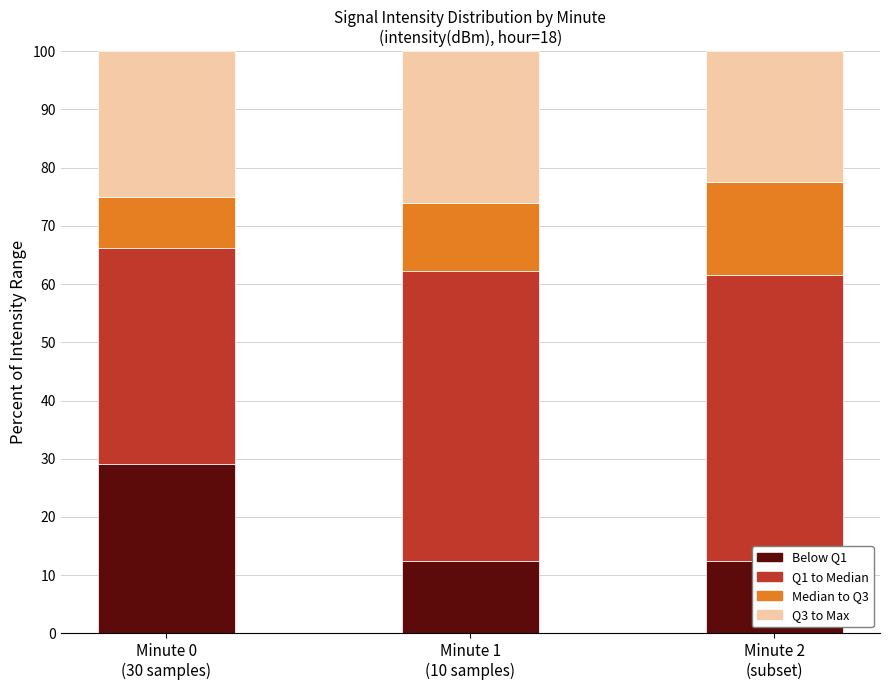

Reading right to left, list all the values displayed in this chart.

Below Q1: Minute 2
(subset)=12.5	Minute 1
(10 samples)=12.5	Minute 0
(30 samples)=29.1
Q1 to Median: Minute 2
(subset)=49.2	Minute 1
(10 samples)=49.8	Minute 0
(30 samples)=37.1
Median to Q3: Minute 2
(subset)=16.0	Minute 1
(10 samples)=11.7	Minute 0
(30 samples)=8.7
Q3 to Max: Minute 2
(subset)=22.4	Minute 1
(10 samples)=26.0	Minute 0
(30 samples)=25.0